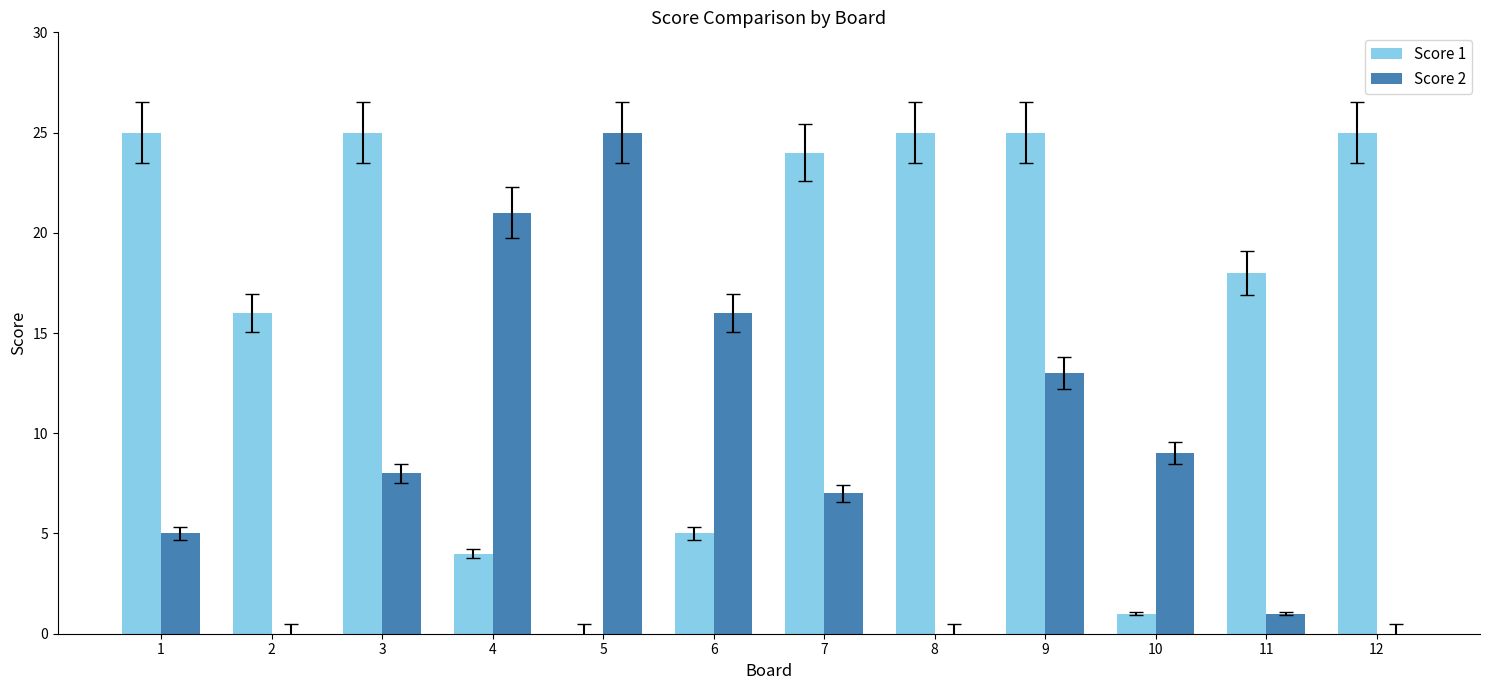

The Score 2 series shows 6 at 6. True or false?

False